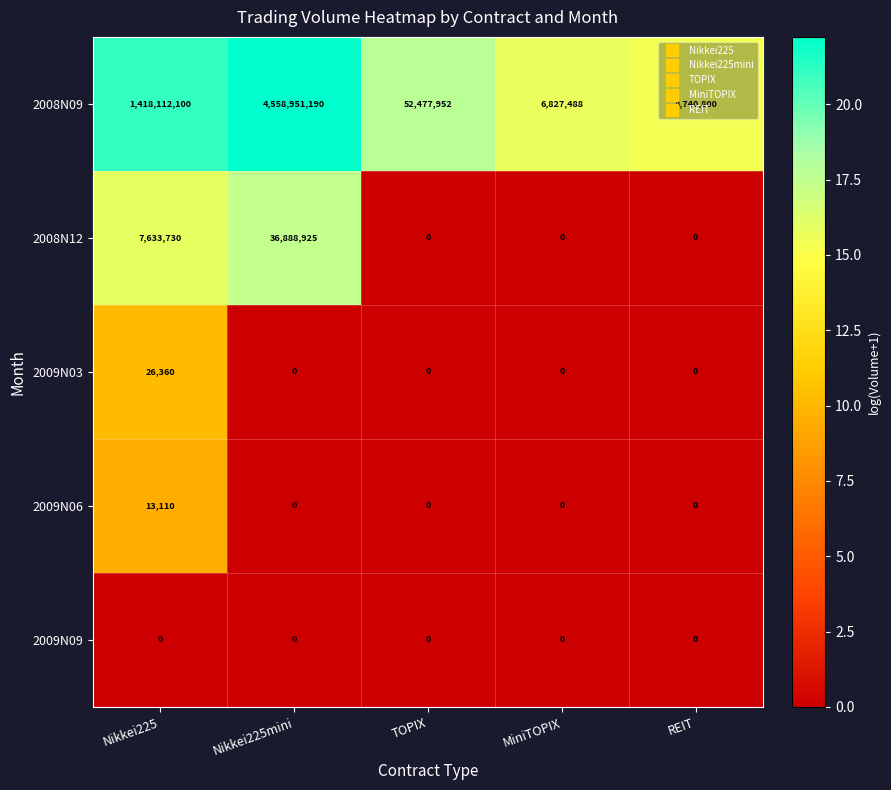

List the series in order of their peak value, lowest first.

2009N09, 2009N06, 2009N03, 2008N12, 2008N09